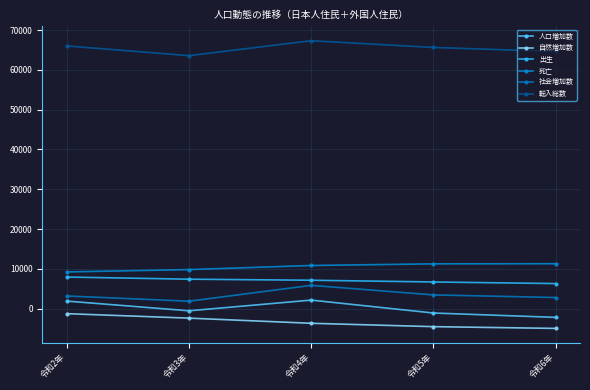

Which category has the lowest value in the 人口増加数 series?

令和6年